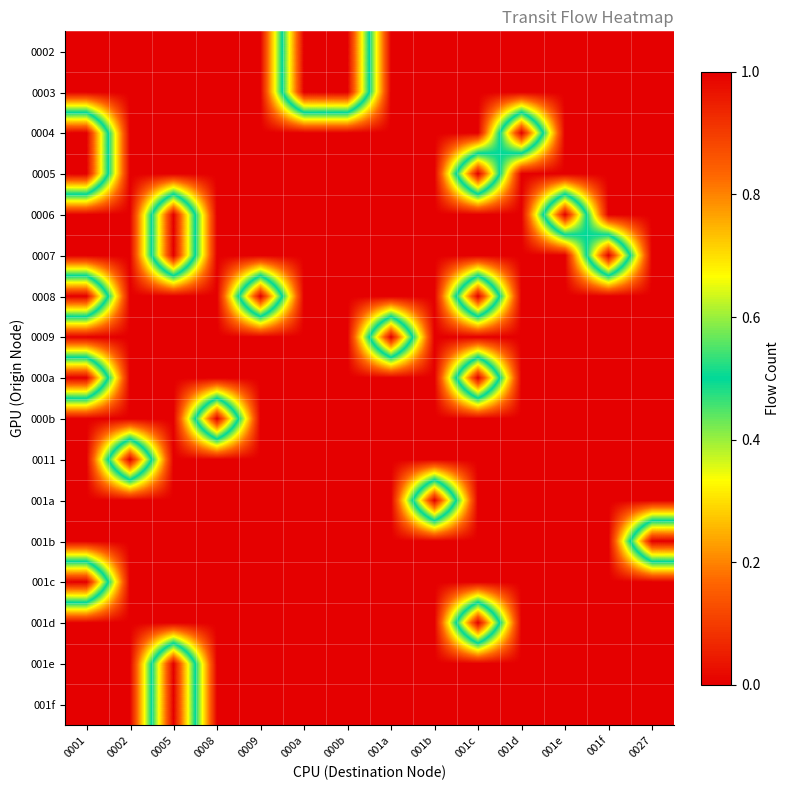

How many categories are shown in the chart?

14